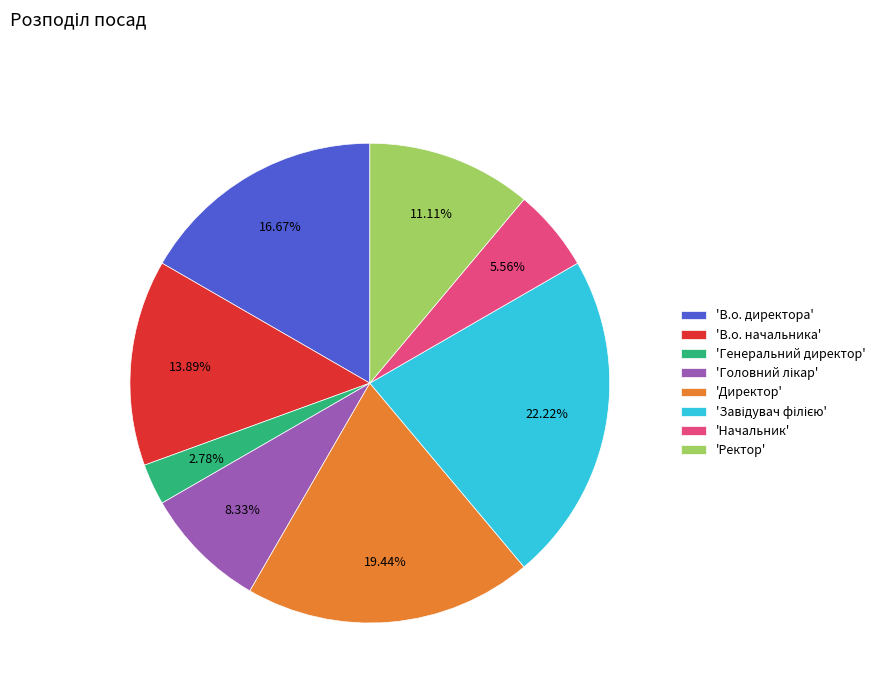

Which category has the smallest portion of the pie?

'Генеральний директор'